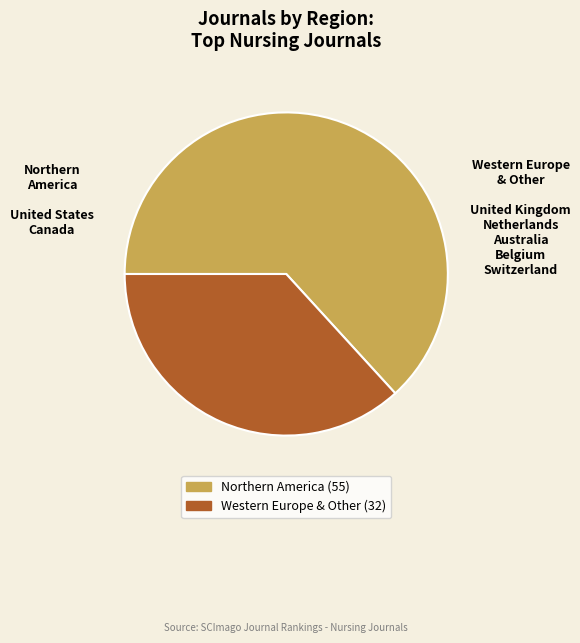

Which has a higher value, Northern America or Western Europe & Other?

Northern America